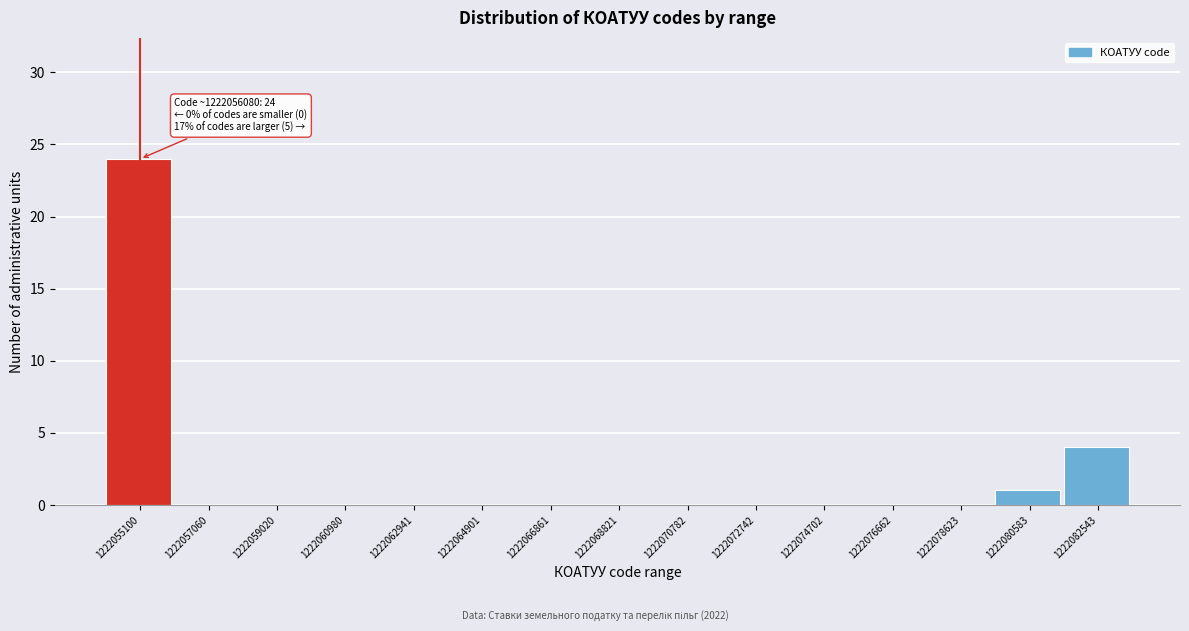

Reading left to right, list all the values displayed in this chart.

1222055100=24	1222057060=0	1222059020=0	1222060980=0	1222062941=0	1222064901=0	1222066861=0	1222068821=0	1222070782=0	1222072742=0	1222074702=0	1222076662=0	1222078623=0	1222080583=1	1222082543=4